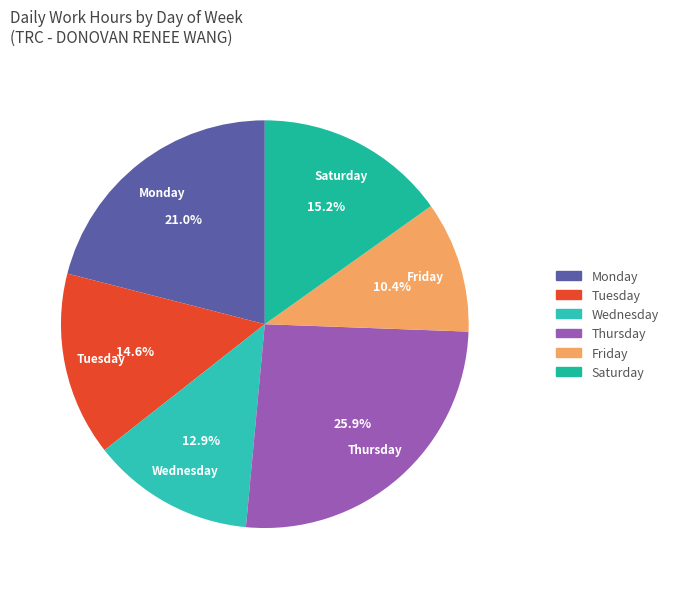

Is the sum of Tuesday and Wednesday greater than half?

No